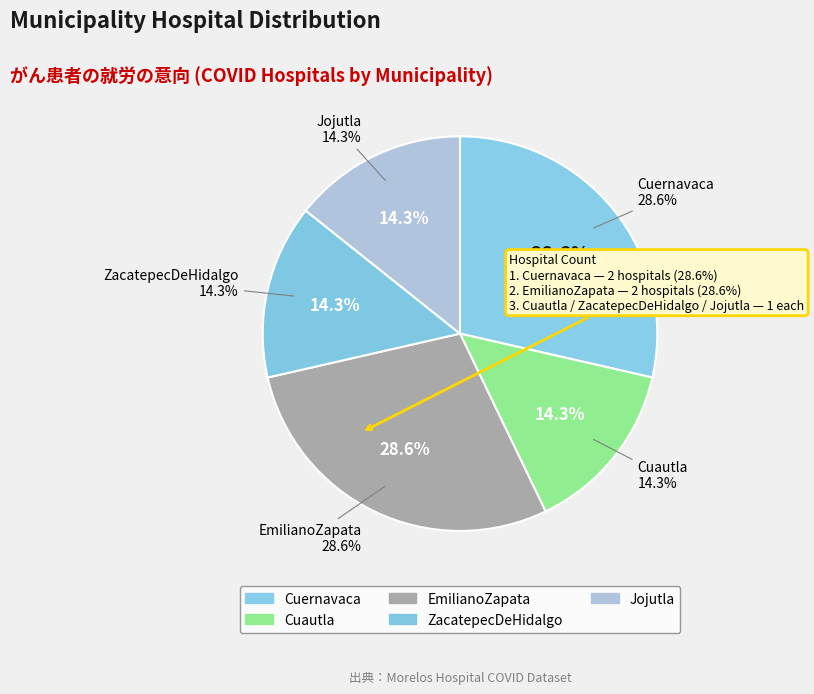

Does EmilianoZapata represent more than half of the total?

No